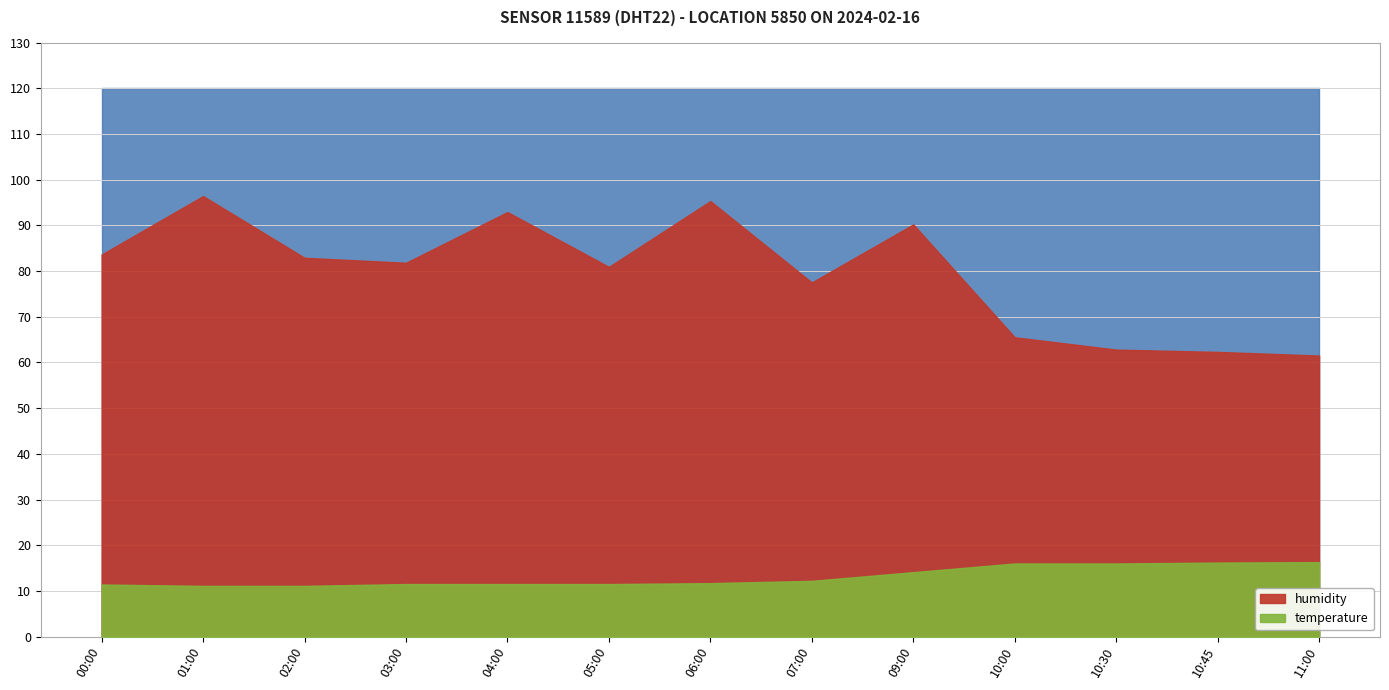

What is the sum of all humidity values?

1033.6